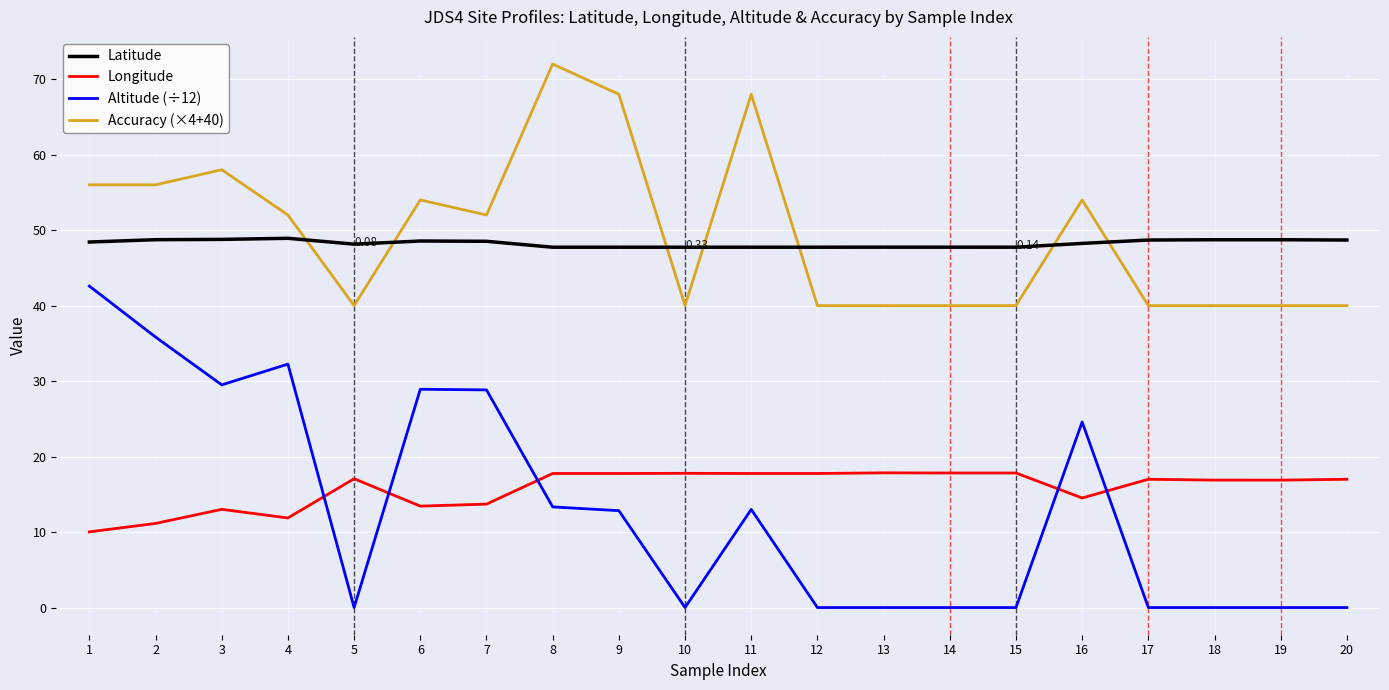

Where is Altitude (÷12) nearest to the value 21?

16